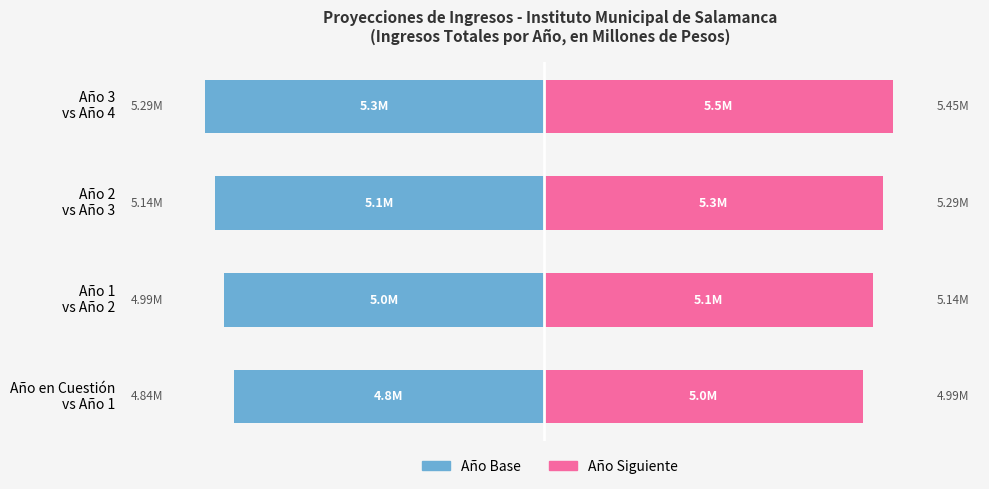

What is the smallest value displayed?

-5.3